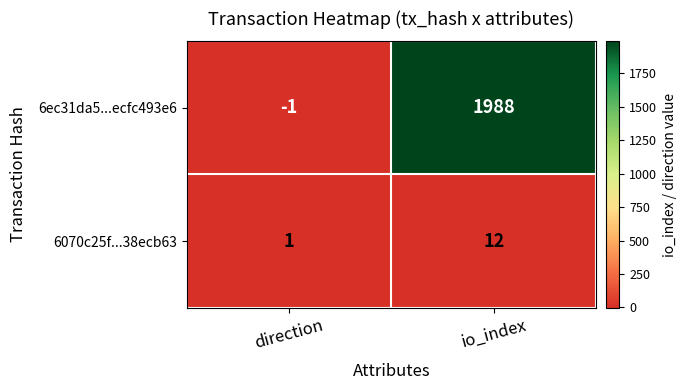

Reading right to left, extract all data points from this chart.

6ec31da5...ecfc493e6: 1988	-1
6070c25f...38ecb63: 12	1